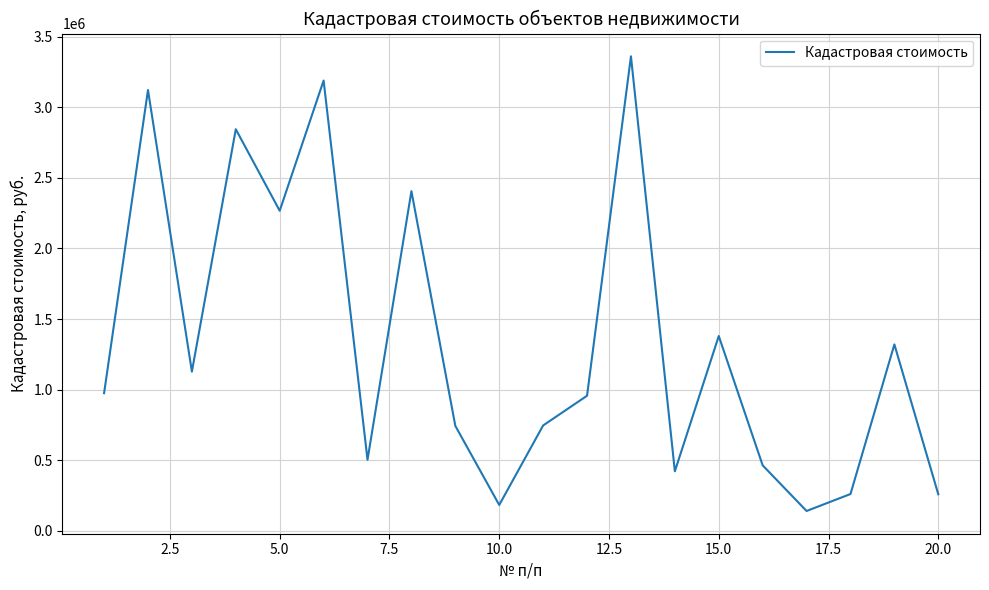

What is the smallest value displayed?

140829.7